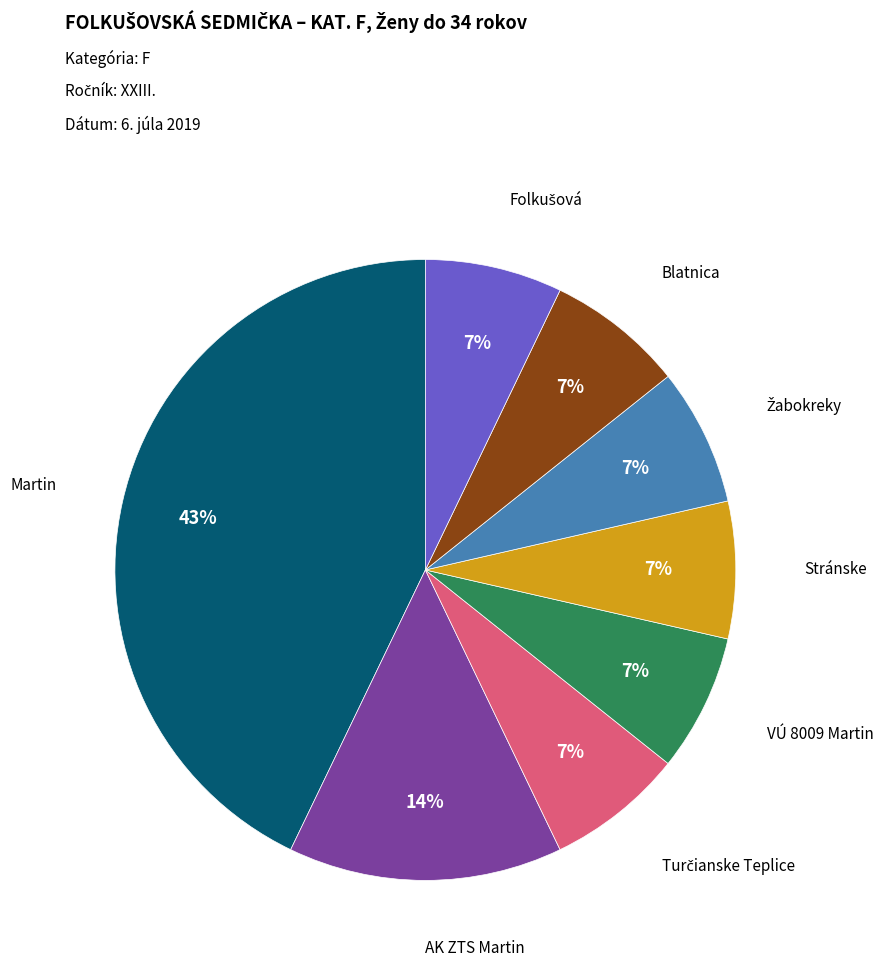

Is there any slice that represents more than half of the pie?

No